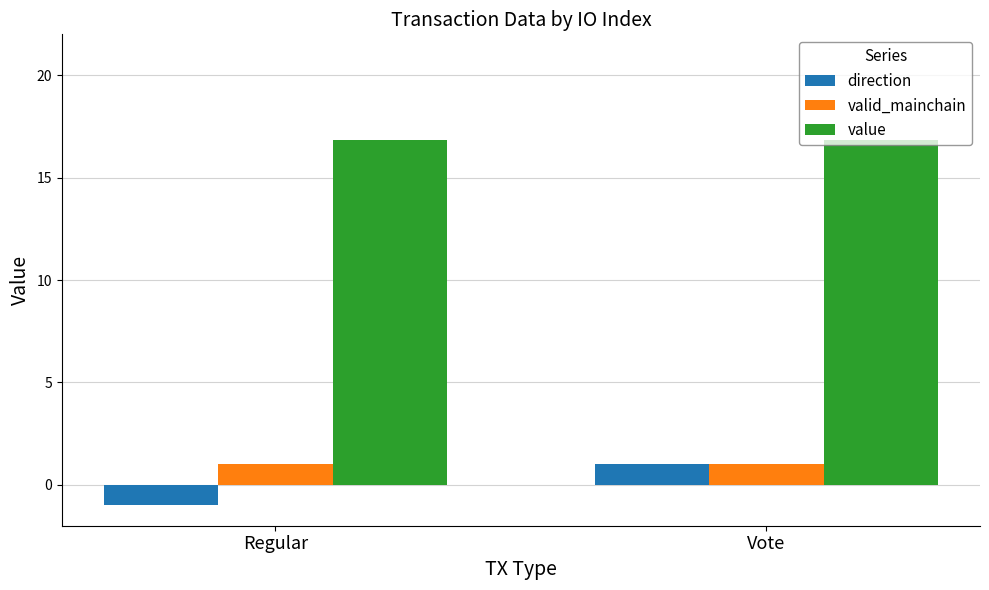

Which series has the largest total across all categories?

value